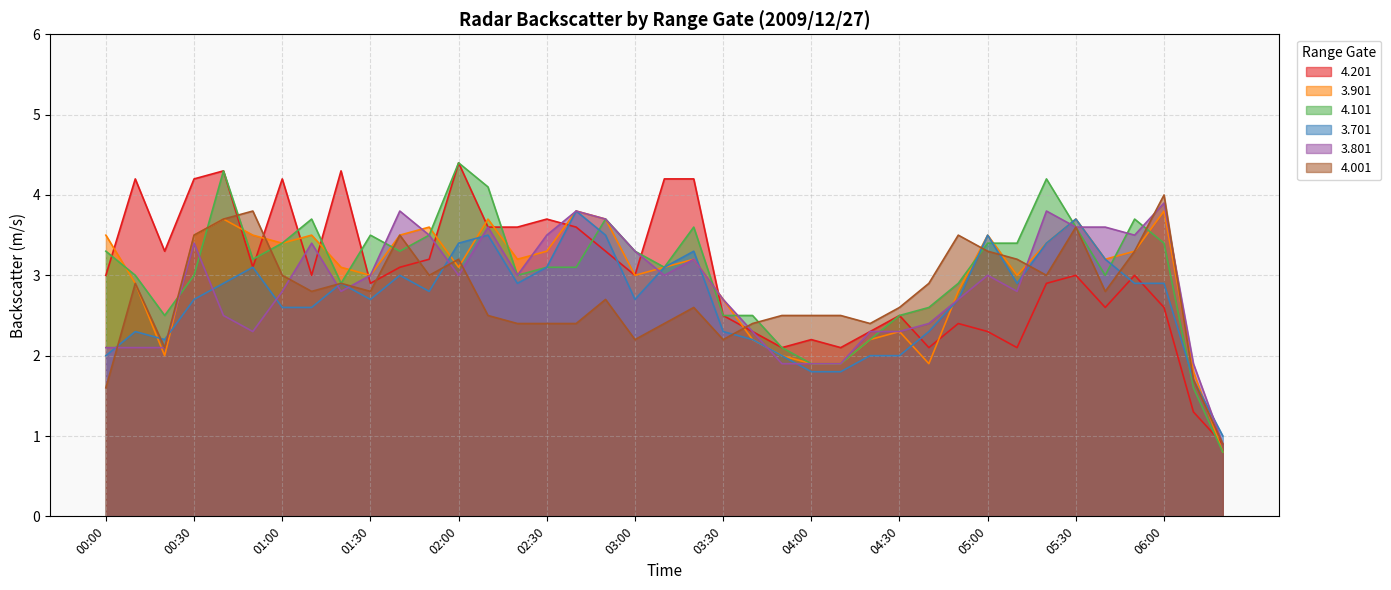

Reading left to right, transcribe all the data shown in this chart.

4.201: 00:00=3.0	00:10=4.2	00:20=3.3	00:30=4.2	00:40=4.3	00:50=3.1	01:00=4.2	01:10=3.0	01:20=4.3	01:30=2.9	01:40=3.1	01:50=3.2	02:00=4.4	02:10=3.6	02:20=3.6	02:30=3.7	02:40=3.6	02:50=3.3	03:00=3.0	03:10=4.2	03:20=4.2	03:30=2.5	03:40=2.3	03:50=2.1	04:00=2.2	04:10=2.1	04:20=2.3	04:30=2.5	04:40=2.1	04:50=2.4	05:00=2.3	05:10=2.1	05:20=2.9	05:30=3.0	05:40=2.6	05:50=3.0	06:00=2.6	06:10=1.3	06:20=0.9
3.901: 00:00=3.5	00:10=2.9	00:20=2.0	00:30=3.5	00:40=3.7	00:50=3.5	01:00=3.4	01:10=3.5	01:20=3.1	01:30=3.0	01:40=3.5	01:50=3.6	02:00=3.1	02:10=3.7	02:20=3.2	02:30=3.3	02:40=3.8	02:50=3.7	03:00=3.0	03:10=3.1	03:20=3.2	03:30=2.7	03:40=2.2	03:50=2.0	04:00=1.9	04:10=1.9	04:20=2.2	04:30=2.3	04:40=1.9	04:50=2.8	05:00=3.5	05:10=3.0	05:20=3.4	05:30=3.7	05:40=3.2	05:50=3.3	06:00=3.8	06:10=1.8	06:20=0.8
4.101: 00:00=3.3	00:10=3.0	00:20=2.5	00:30=3.0	00:40=4.3	00:50=3.2	01:00=3.4	01:10=3.7	01:20=2.9	01:30=3.5	01:40=3.3	01:50=3.5	02:00=4.4	02:10=4.1	02:20=3.0	02:30=3.1	02:40=3.1	02:50=3.7	03:00=3.3	03:10=3.1	03:20=3.6	03:30=2.5	03:40=2.5	03:50=2.1	04:00=1.9	04:10=1.9	04:20=2.2	04:30=2.5	04:40=2.6	04:50=2.9	05:00=3.4	05:10=3.4	05:20=4.2	05:30=3.6	05:40=3.0	05:50=3.7	06:00=3.4	06:10=1.6	06:20=0.8
3.701: 00:00=2.0	00:10=2.3	00:20=2.2	00:30=2.7	00:40=2.9	00:50=3.1	01:00=2.6	01:10=2.6	01:20=2.9	01:30=2.7	01:40=3.0	01:50=2.8	02:00=3.4	02:10=3.5	02:20=2.9	02:30=3.1	02:40=3.8	02:50=3.5	03:00=2.7	03:10=3.1	03:20=3.3	03:30=2.3	03:40=2.2	03:50=2.0	04:00=1.8	04:10=1.8	04:20=2.0	04:30=2.0	04:40=2.3	04:50=2.7	05:00=3.5	05:10=2.9	05:20=3.4	05:30=3.7	05:40=3.2	05:50=2.9	06:00=2.9	06:10=1.7	06:20=1.0
3.801: 00:00=2.1	00:10=2.1	00:20=2.1	00:30=3.4	00:40=2.5	00:50=2.3	01:00=2.8	01:10=3.4	01:20=2.8	01:30=3.0	01:40=3.8	01:50=3.5	02:00=3.0	02:10=3.6	02:20=3.0	02:30=3.5	02:40=3.8	02:50=3.7	03:00=3.3	03:10=3.0	03:20=3.2	03:30=2.7	03:40=2.3	03:50=1.9	04:00=1.9	04:10=1.9	04:20=2.3	04:30=2.3	04:40=2.4	04:50=2.7	05:00=3.0	05:10=2.8	05:20=3.8	05:30=3.6	05:40=3.6	05:50=3.5	06:00=3.9	06:10=1.9	06:20=0.9
4.001: 00:00=1.6	00:10=2.9	00:20=2.1	00:30=3.5	00:40=3.7	00:50=3.8	01:00=3.0	01:10=2.8	01:20=2.9	01:30=2.8	01:40=3.5	01:50=3.0	02:00=3.2	02:10=2.5	02:20=2.4	02:30=2.4	02:40=2.4	02:50=2.7	03:00=2.2	03:10=2.4	03:20=2.6	03:30=2.2	03:40=2.4	03:50=2.5	04:00=2.5	04:10=2.5	04:20=2.4	04:30=2.6	04:40=2.9	04:50=3.5	05:00=3.3	05:10=3.2	05:20=3.0	05:30=3.6	05:40=2.8	05:50=3.3	06:00=4.0	06:10=1.7	06:20=0.9